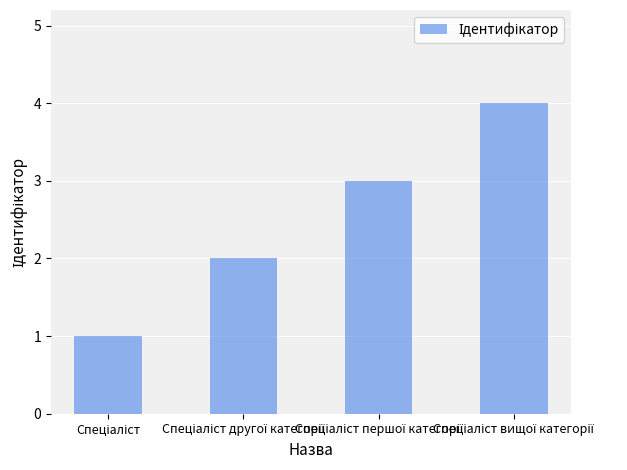

Reading right to left, what are all the values shown in this chart?

4	3	2	1